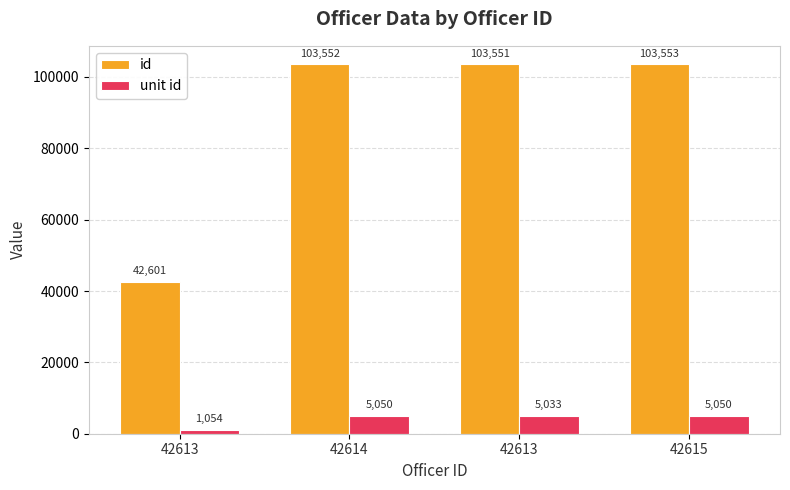

At which label is id closest to 73077?

42613